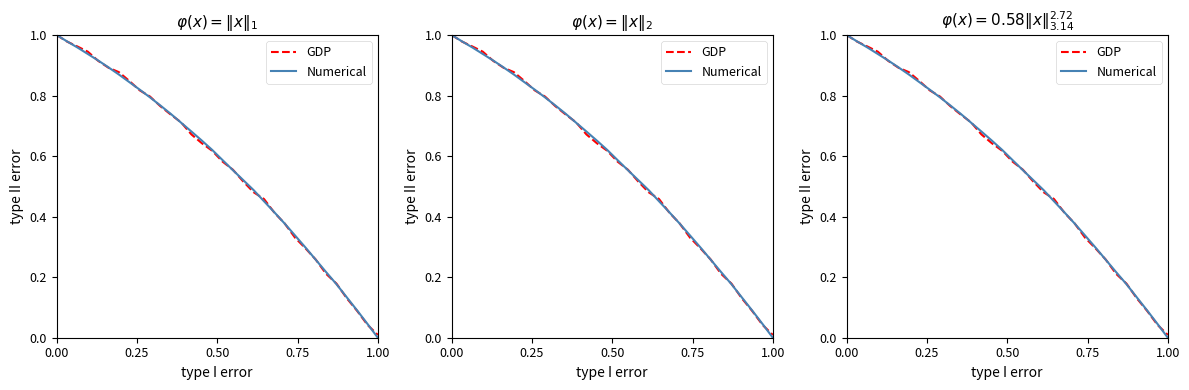

The value of GDP at 1.00 is 0.4. True or false?

False